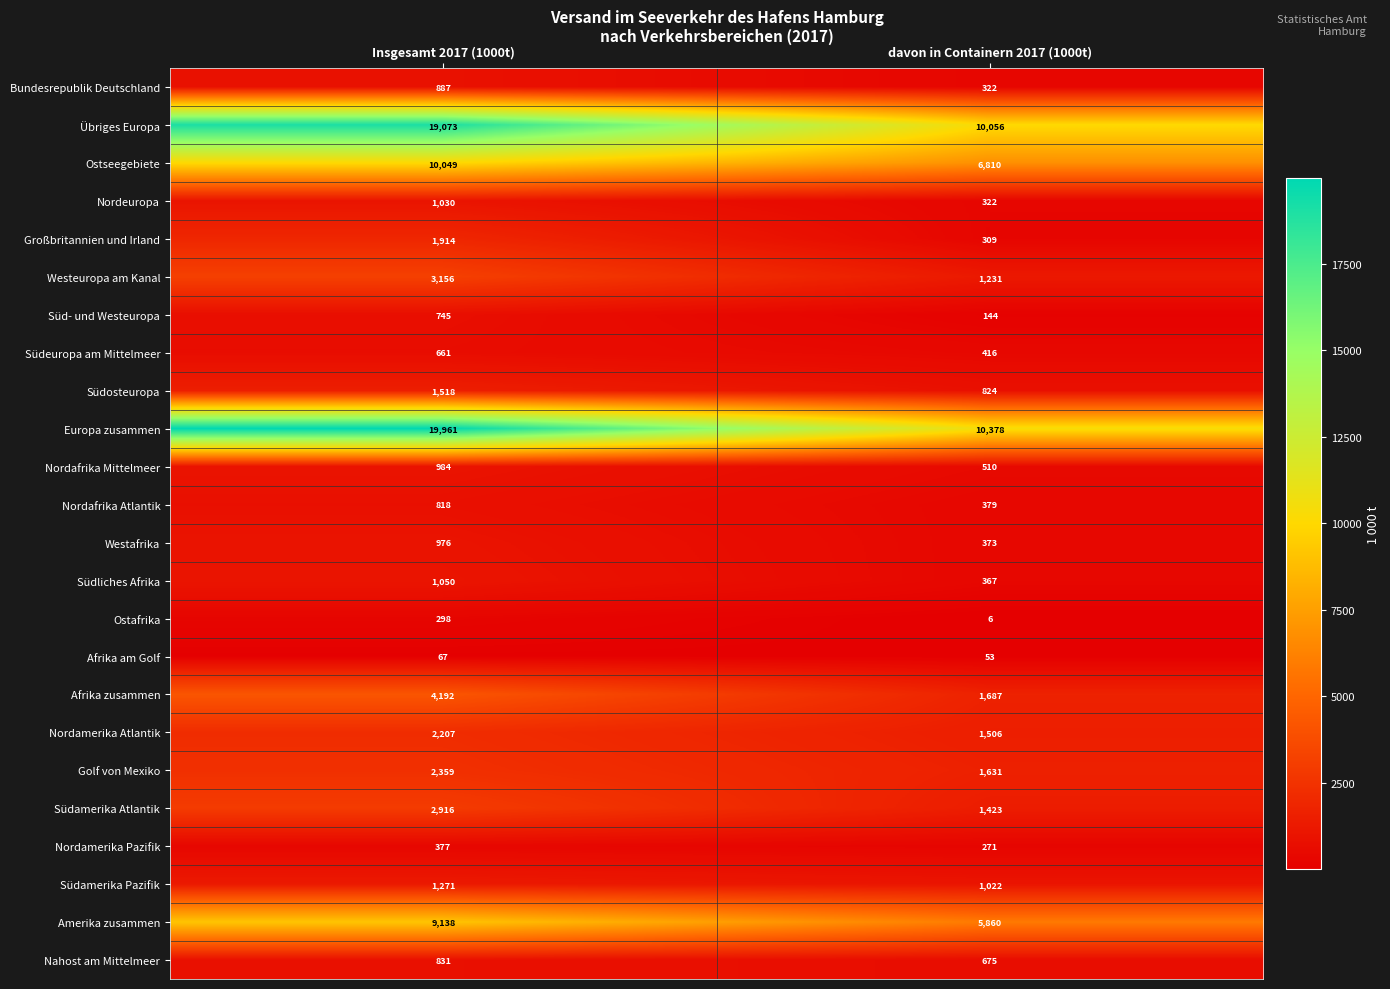

Rank the series by their maximum value, from lowest to highest.

Afrika am Golf, Ostafrika, Nordamerika Pazifik, Südeuropa am Mittelmeer, Süd- und Westeuropa, Nordafrika Atlantik, Nahost am Mittelmeer, Bundesrepublik Deutschland, Westafrika, Nordafrika Mittelmeer, Nordeuropa, Südliches Afrika, Südamerika Pazifik, Südosteuropa, Großbritannien und Irland, Nordamerika Atlantik, Golf von Mexiko, Südamerika Atlantik, Westeuropa am Kanal, Afrika zusammen, Amerika zusammen, Ostseegebiete, Übriges Europa, Europa zusammen